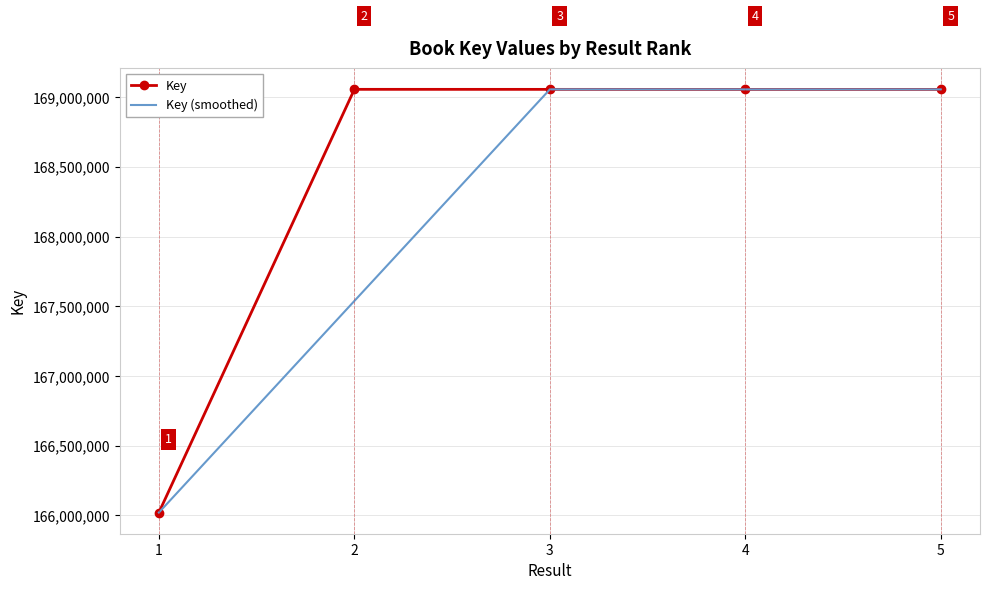

What is the minimum value shown in the chart?

166020508.0